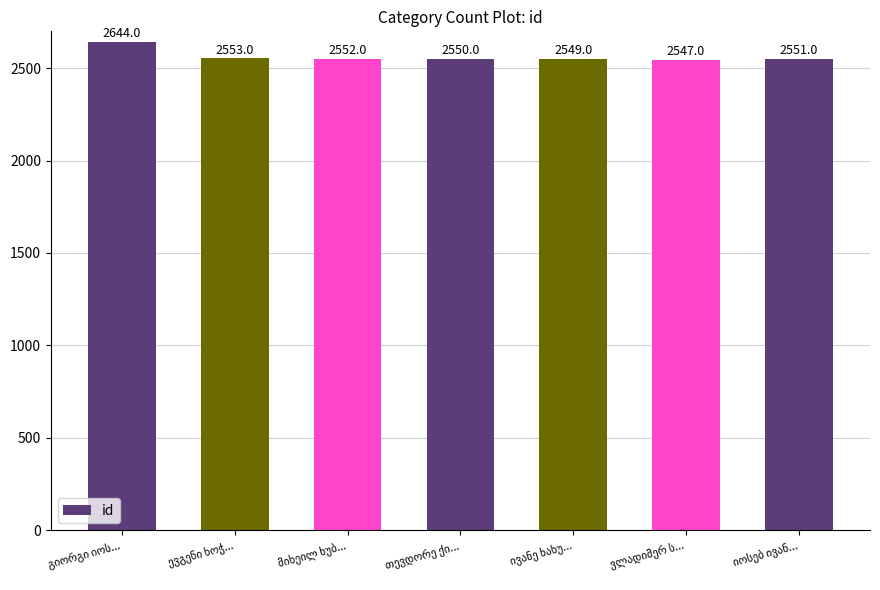

What is the difference between the maximum and minimum values?

97